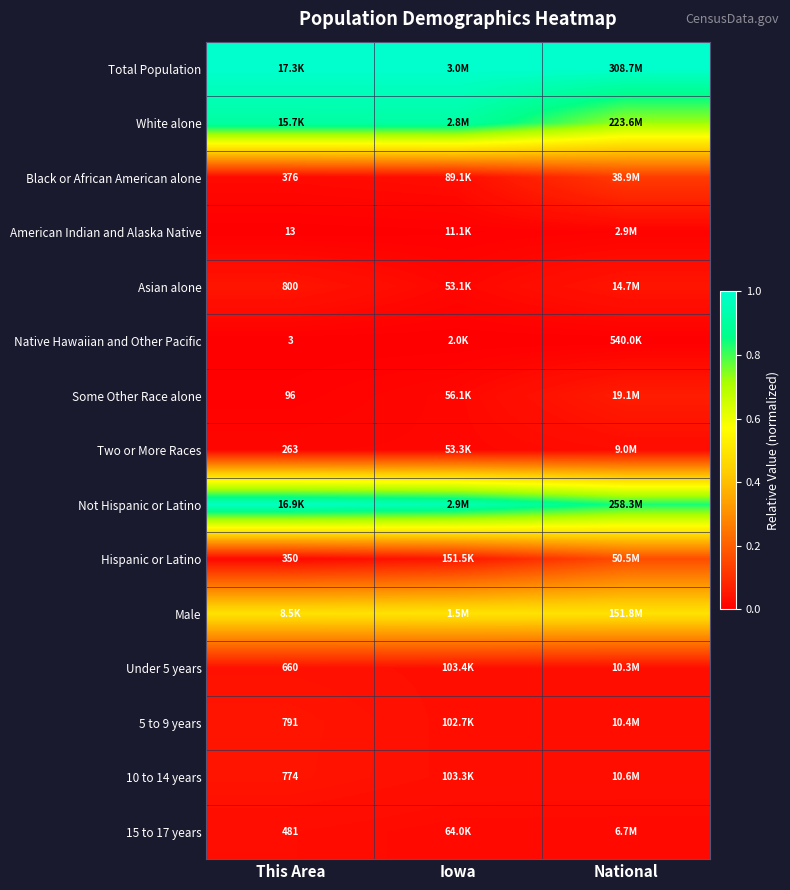

What is the maximum value shown in the chart?

1.0